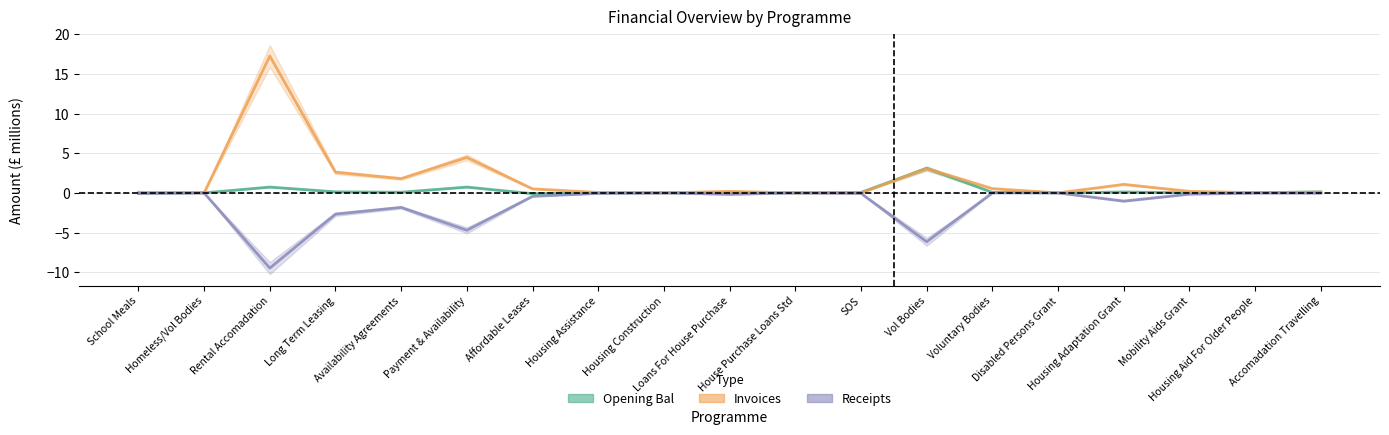

What are all the series names shown in the legend?

Opening Bal, Invoices, Receipts